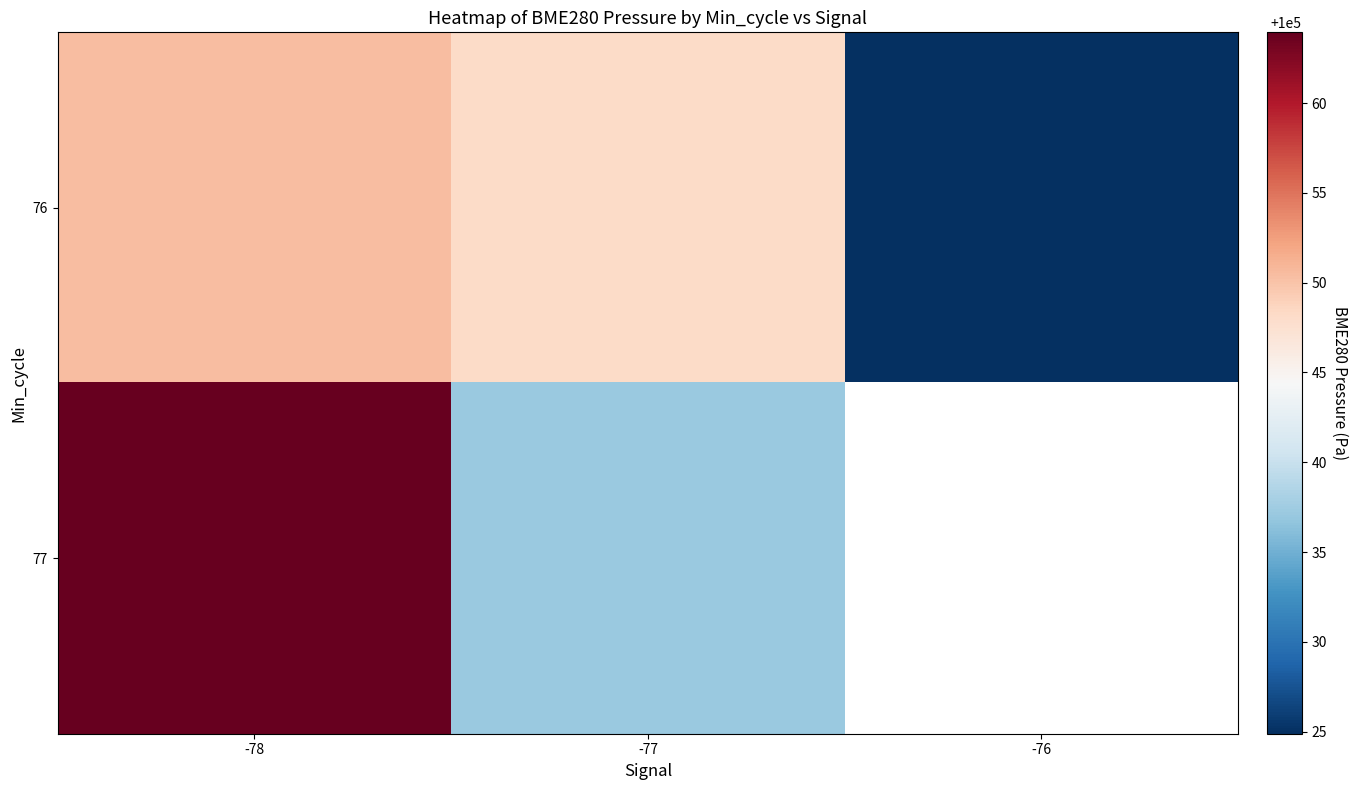

How many series are shown in this chart?

2